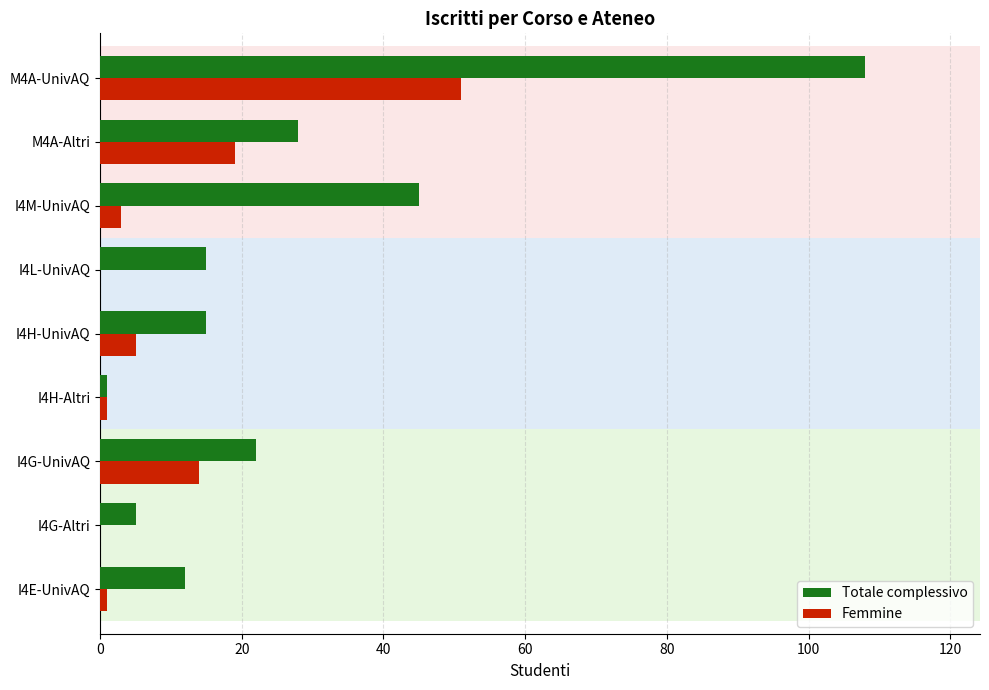

What is the maximum value shown in the chart?

108